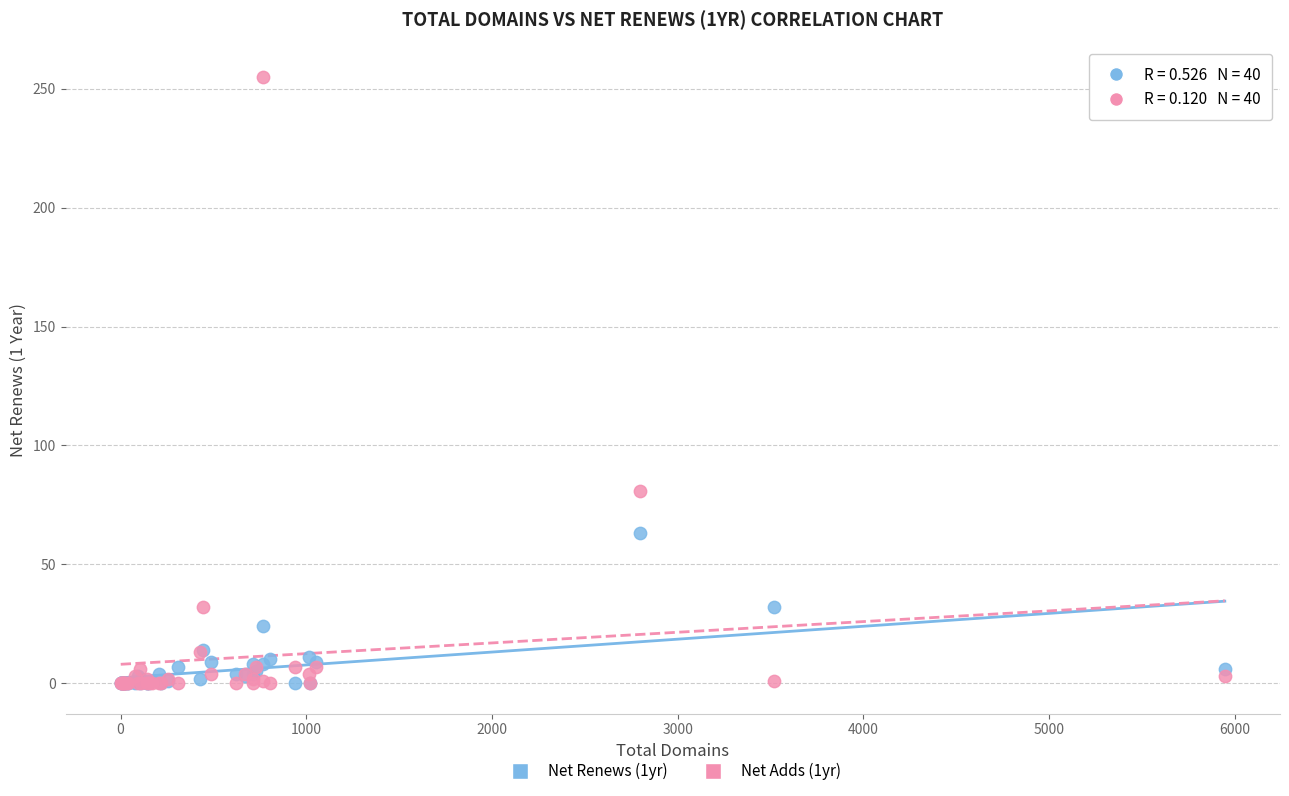

Across all series, what Y value is closest to 127?

81